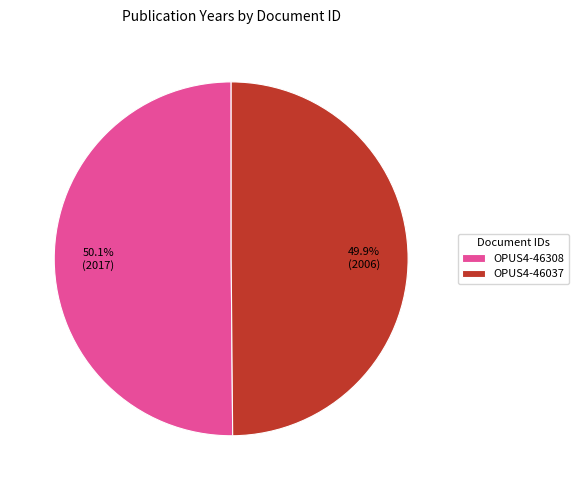

Does any single category account for the majority?

Yes